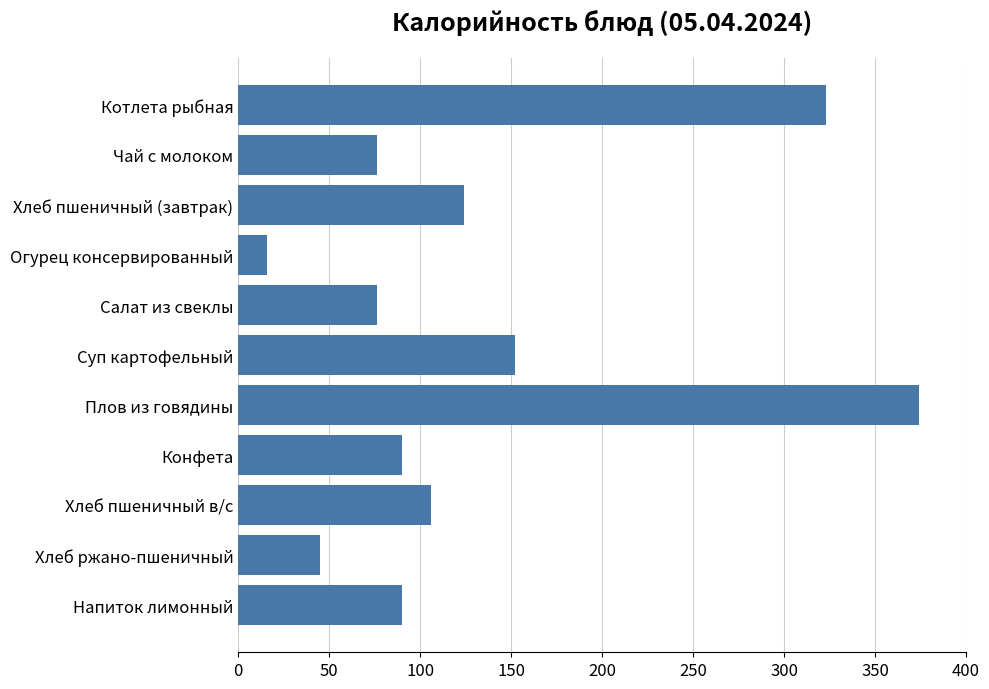

What is the label of the 7th bar from the top?

Плов из говядины